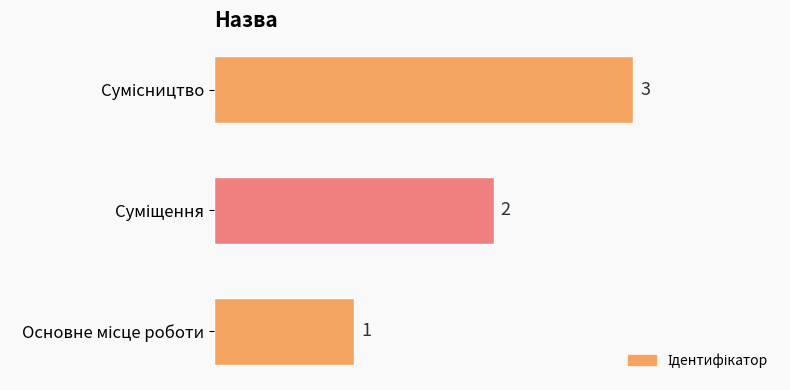

What is the maximum value shown in the chart?

3